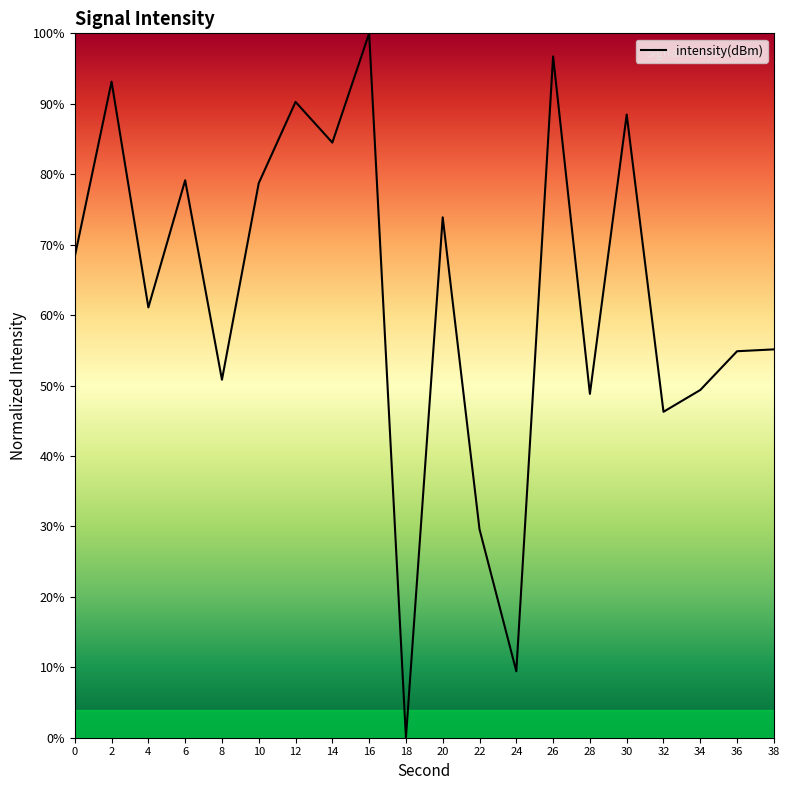

Does the chart have visible grid lines?

No